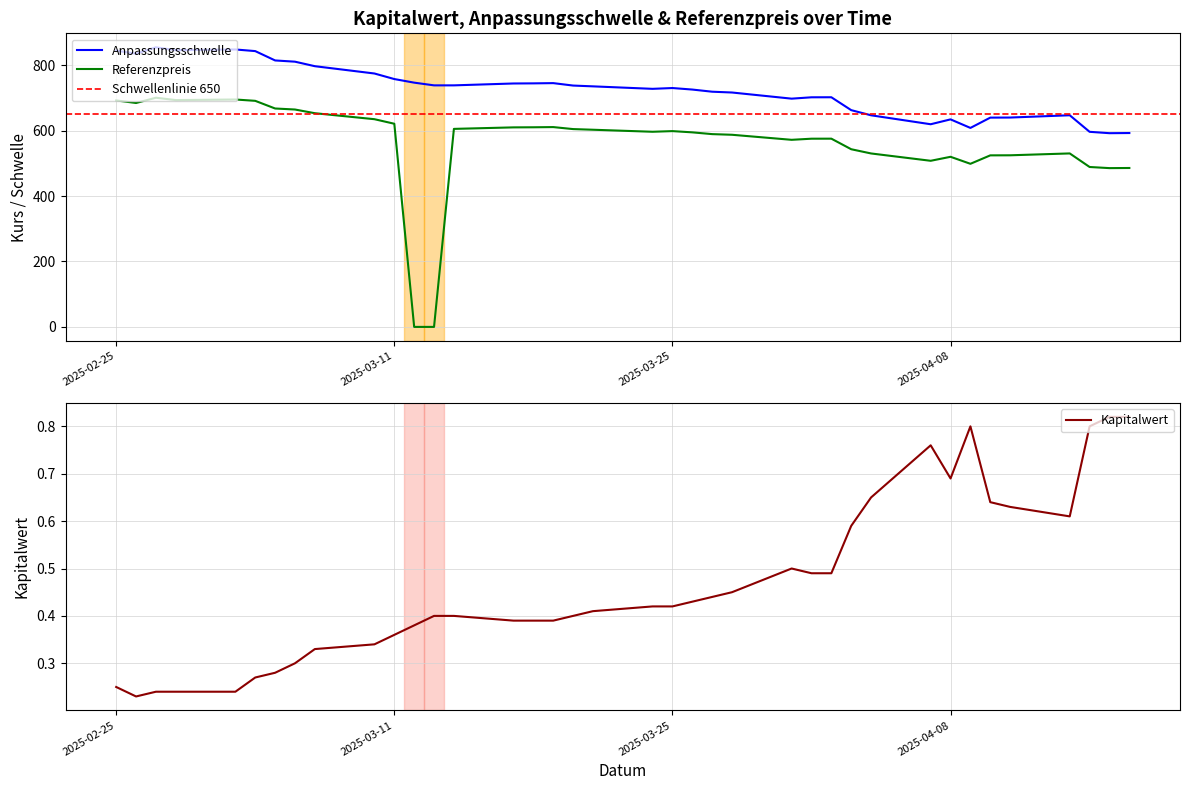

Rank the series by their maximum value, from highest to lowest.

Anpassungsschwelle, Referenzpreis, Kapitalwert